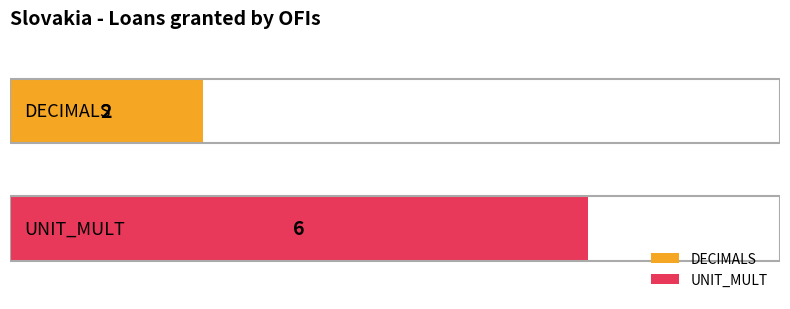

Which series has the widest spread of values?

DECIMALS